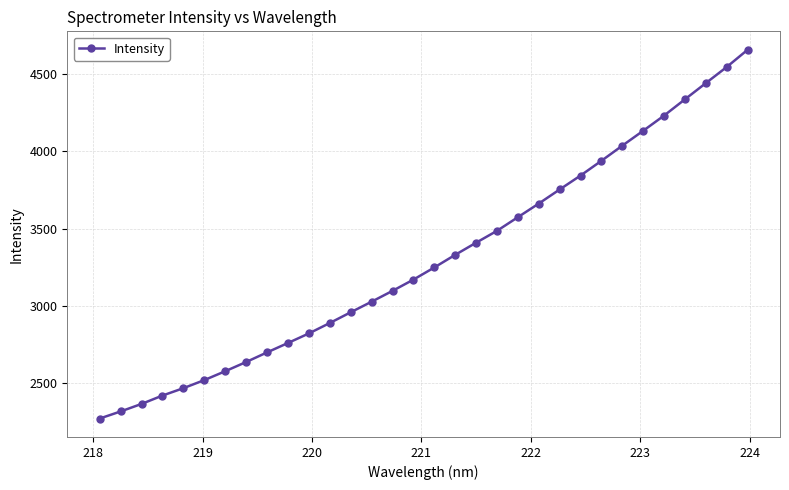

True or false: the data has more than 2 interior local peaks.

False